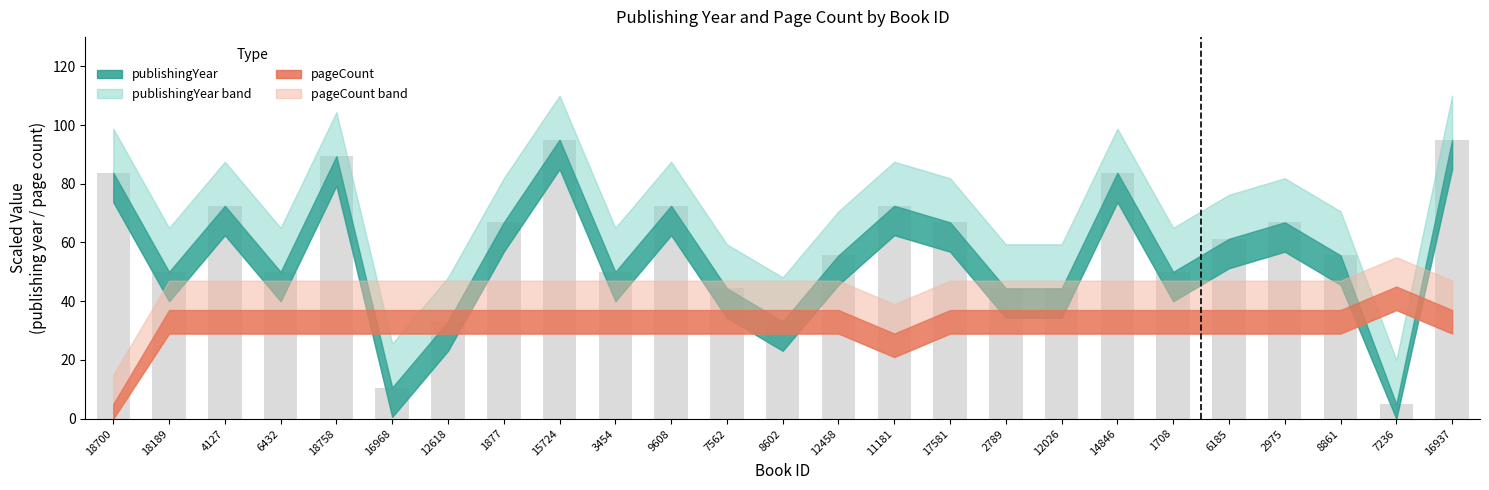

Where does the data first go above 55?

18700